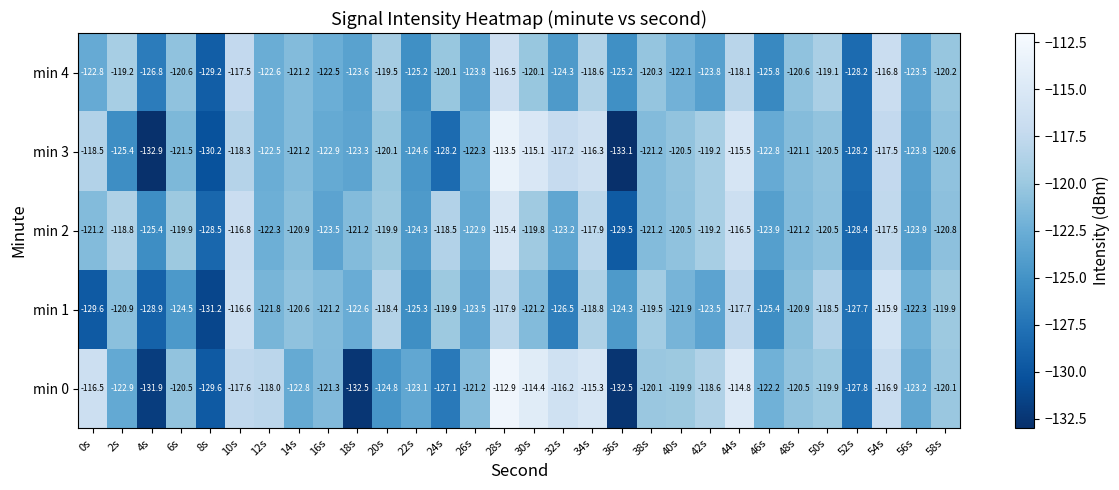

List the series in order of their peak value, lowest first.

min 4, min 1, min 2, min 3, min 0